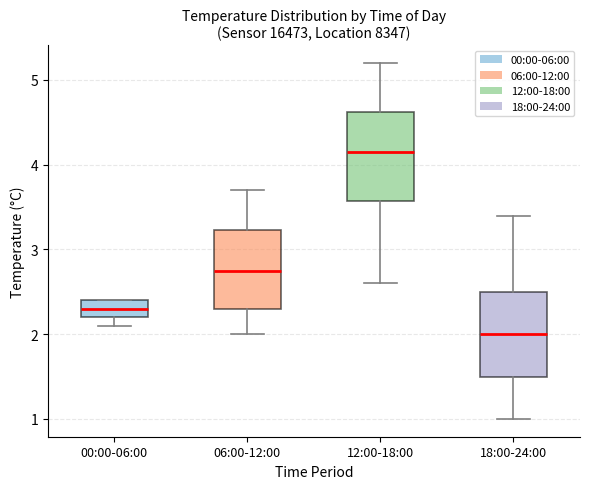

Reading left to right, read every box against the y-axis: the position of its median line, the range the box covers, and the ends of its whiskers. The values are not printed on the chart, so give them approximately, as read against the axis.

00:00-06:00: median 2.3, box 2.2 to 2.4, whiskers 2.1 to 2.4
06:00-12:00: median 2.8, box 2.3 to 3.2, whiskers 2.0 to 3.7
12:00-18:00: median 4.2, box 3.6 to 4.6, whiskers 2.6 to 5.2
18:00-24:00: median 2.0, box 1.5 to 2.5, whiskers 1.0 to 3.4